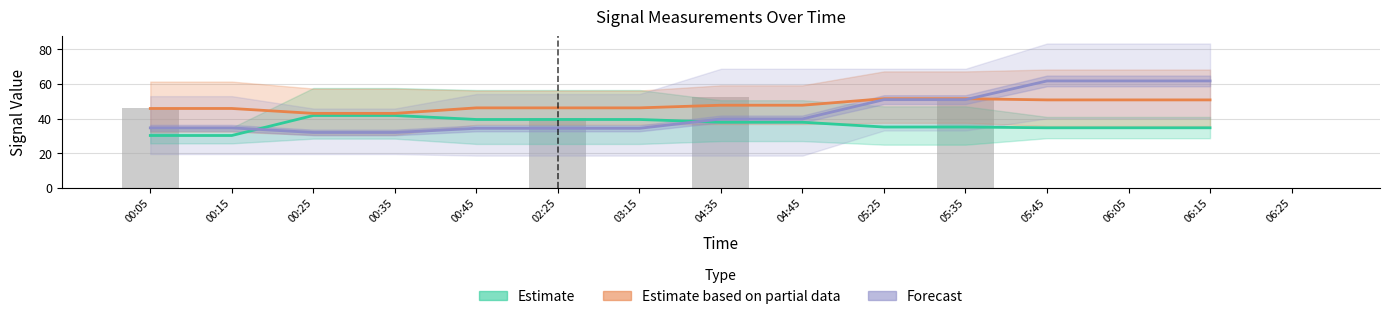

What is the difference between the second highest and minimum values in the Estimate series?

11.6